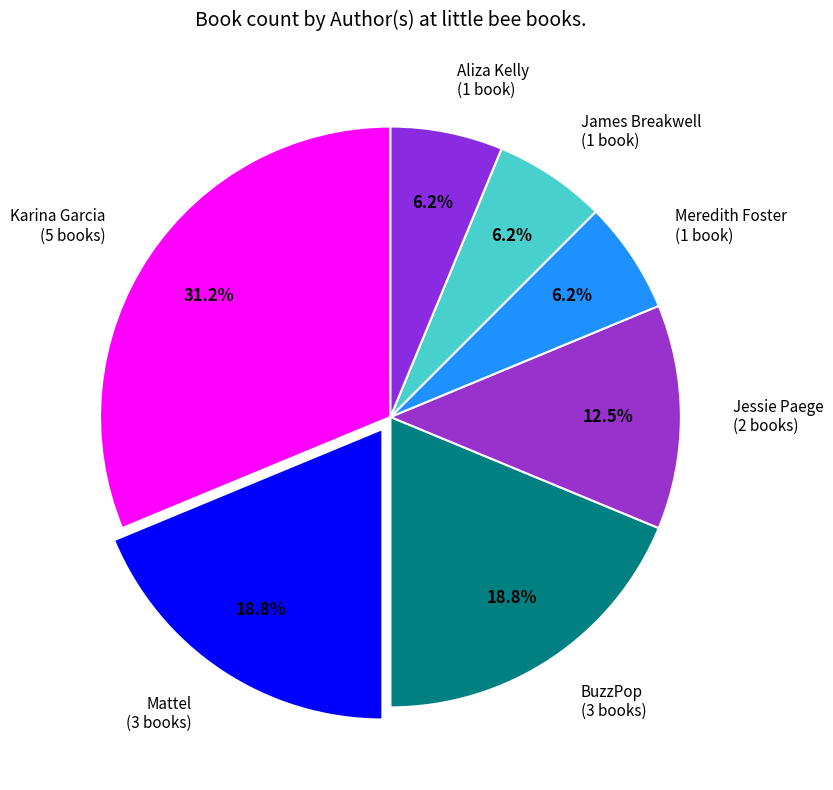

What is the ratio of the value at James Breakwell to the value at Karina Garcia?

0.2